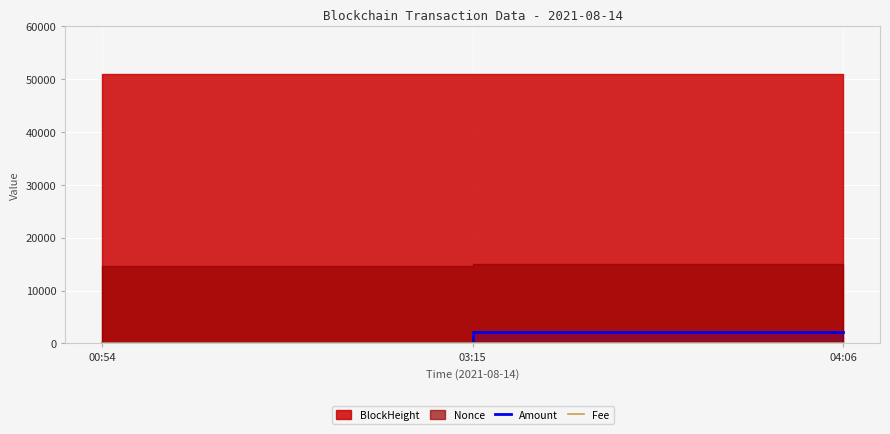

List the labels in order of Amount value, smallest first.

00:54, 03:15, 04:06